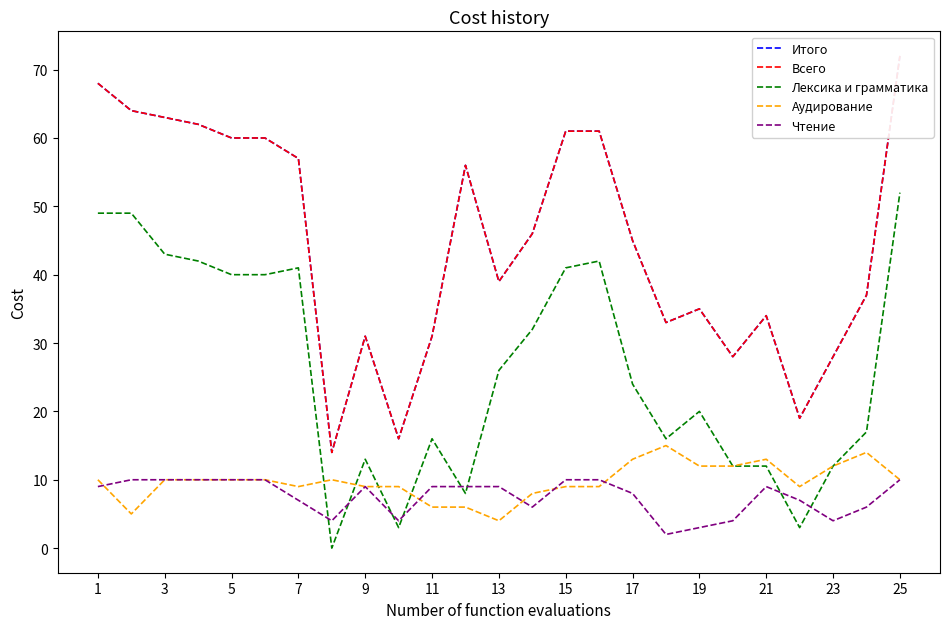

What is the sum of all Всего values?

1120